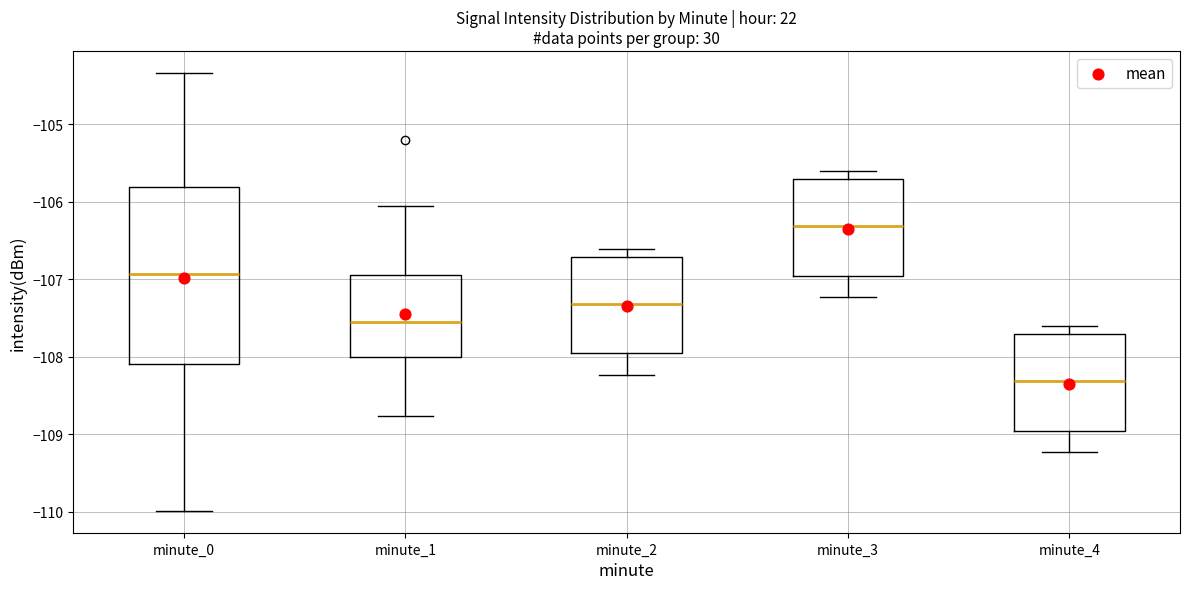

Which box has the highest median line?

minute_3